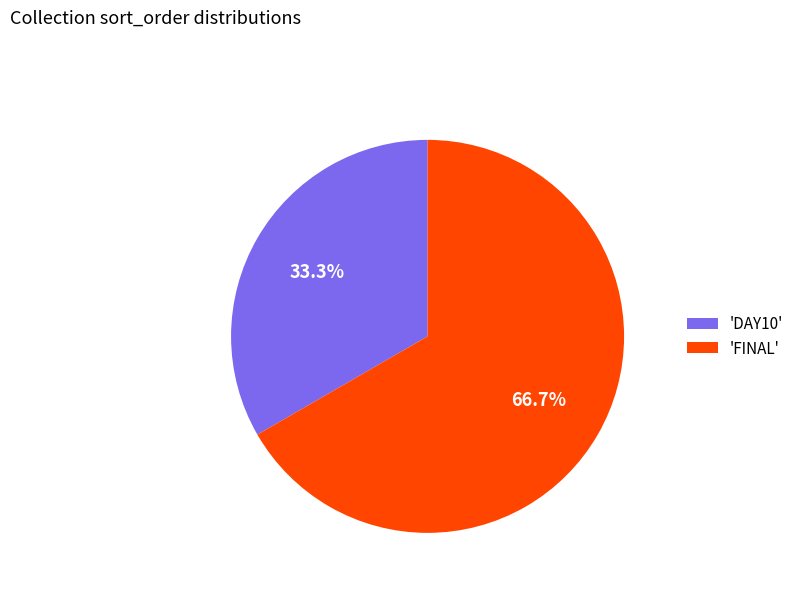

To the nearest percent, what is the average slice percentage?

50%